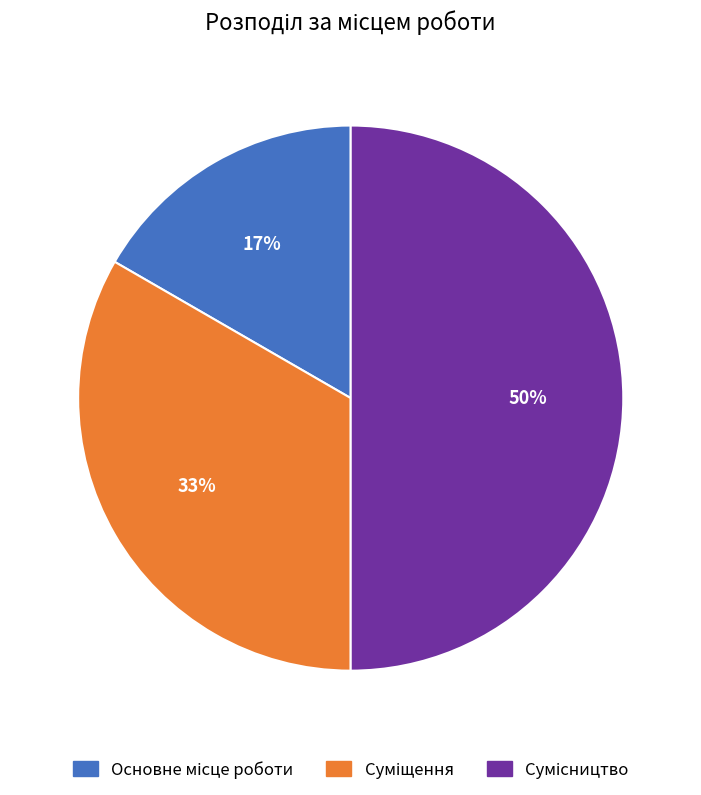

To the nearest percent, what is the difference between the largest and smallest slice percentages?

33%